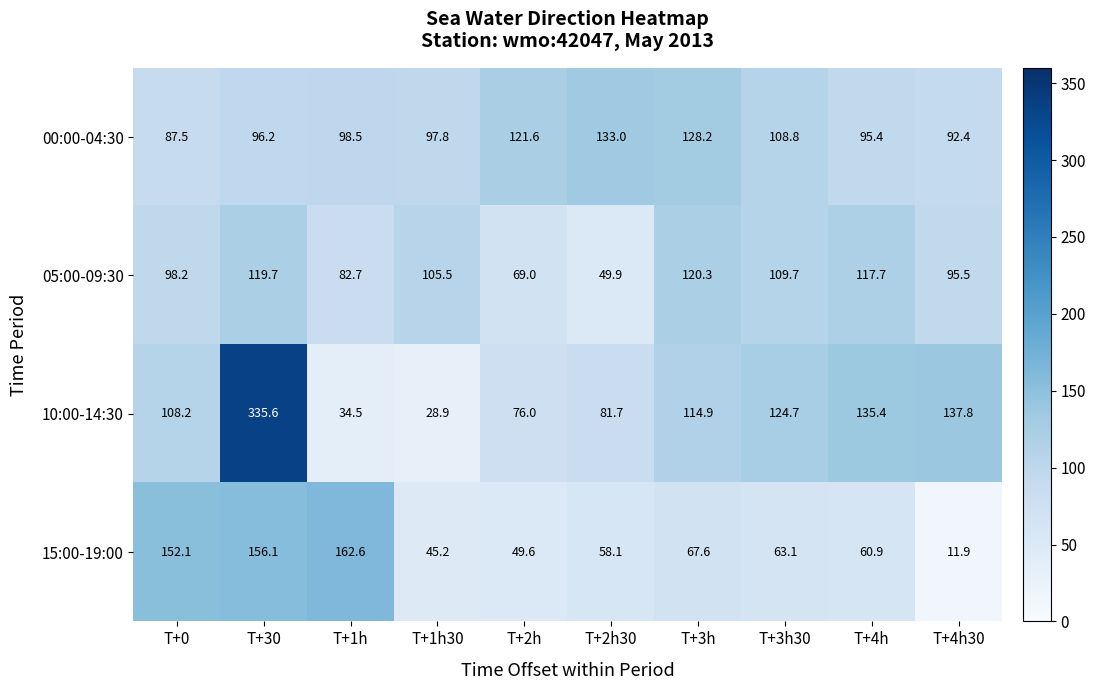

What is the minimum value shown in the chart?

11.9